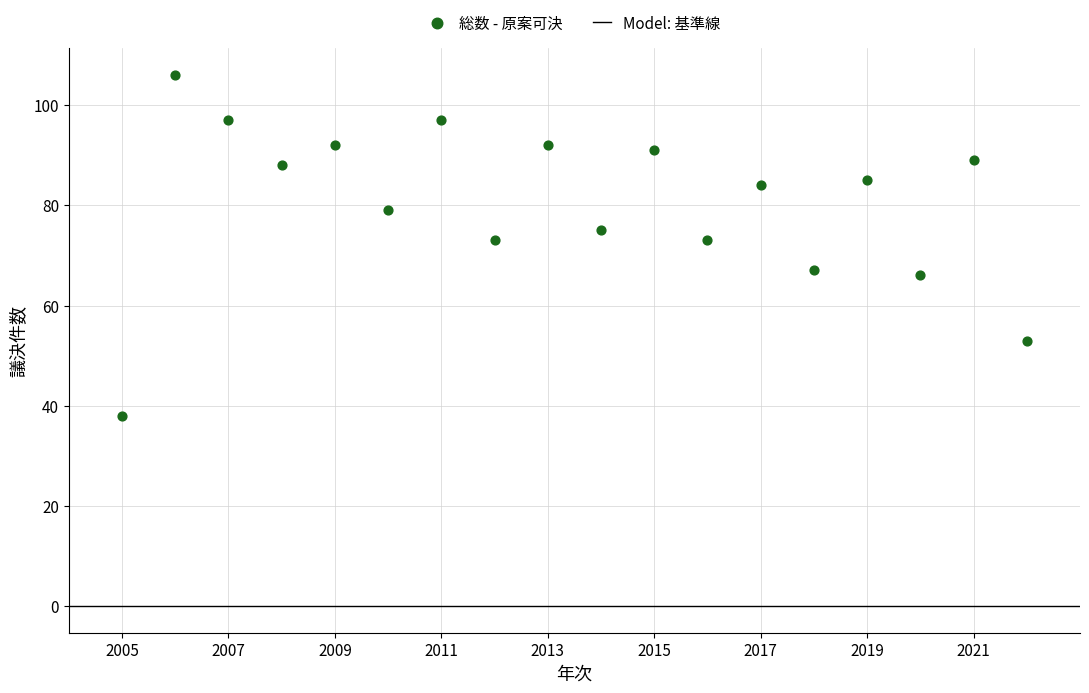

What is the range of Y values (max minus min)?

68